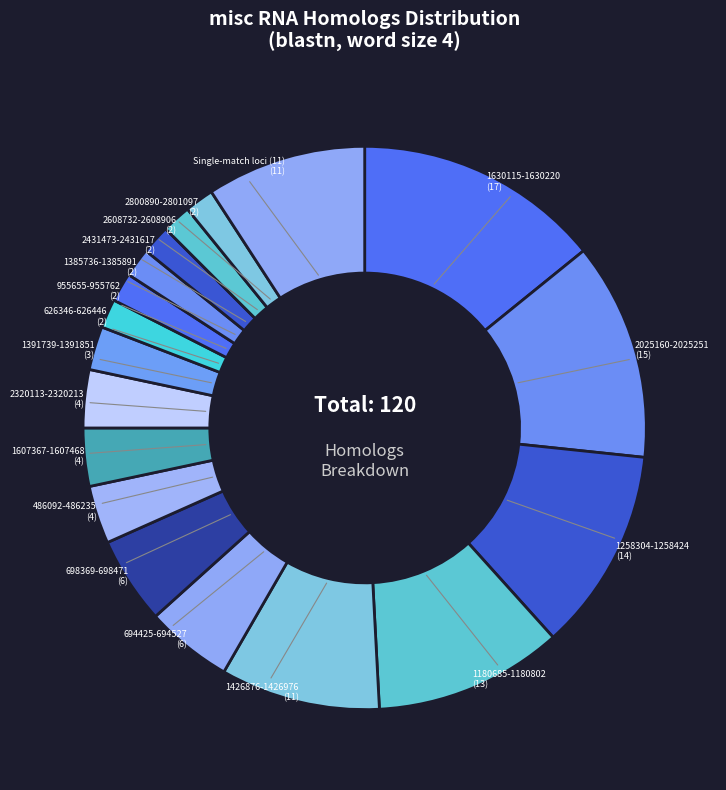

Count the number of slices in the pie.

18